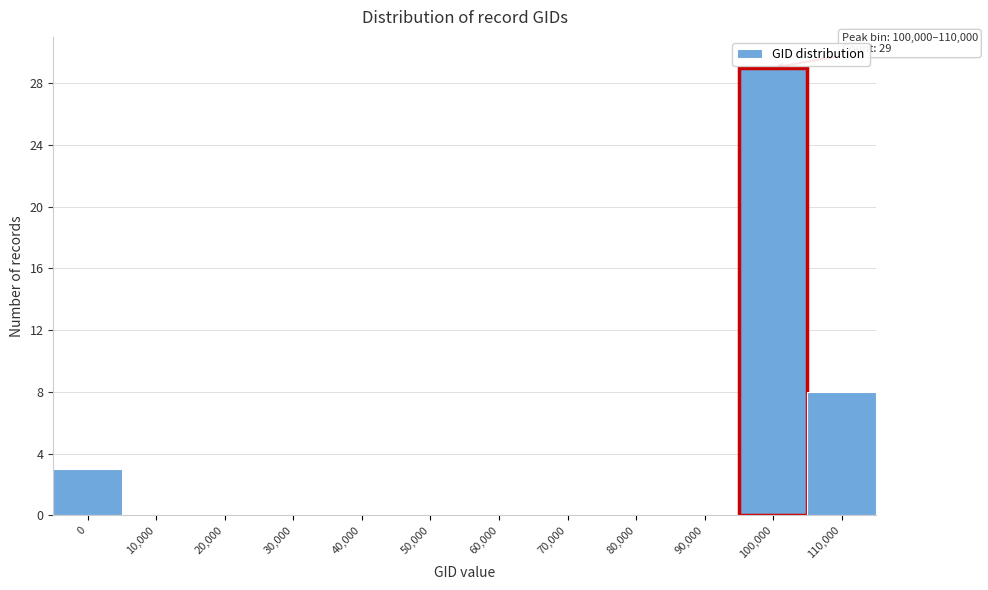

Reading left to right, transcribe all the data shown in this chart.

0=3	10,000=0	20,000=0	30,000=0	40,000=0	50,000=0	60,000=0	70,000=0	80,000=0	90,000=0	100,000=29	110,000=8